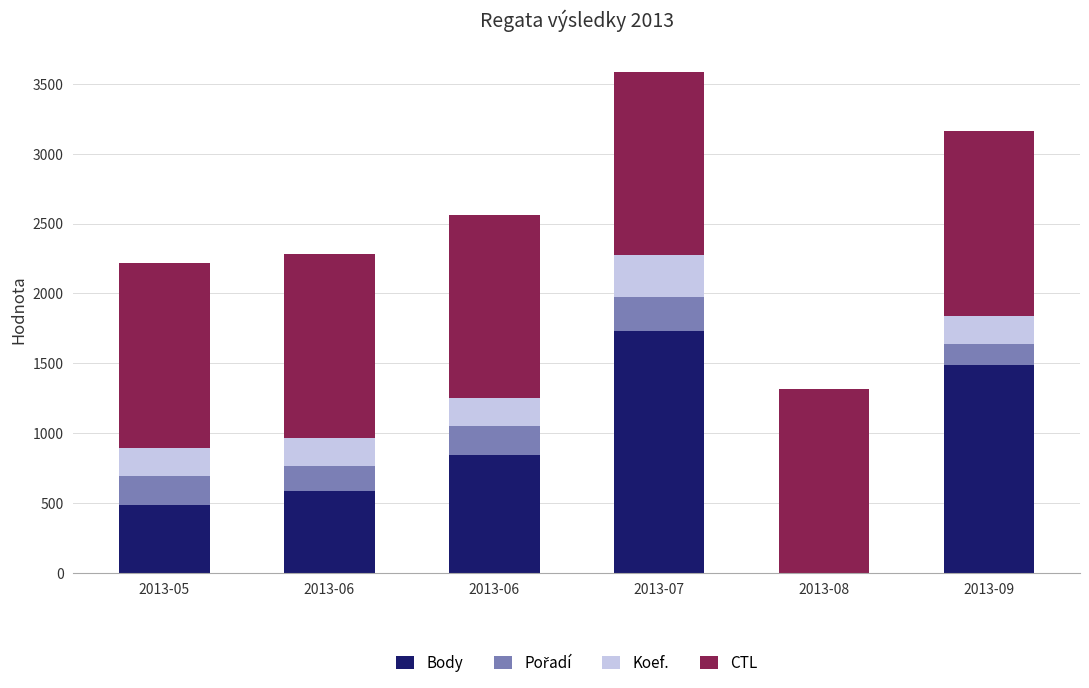

Does the chart contain stacked bars?

Yes